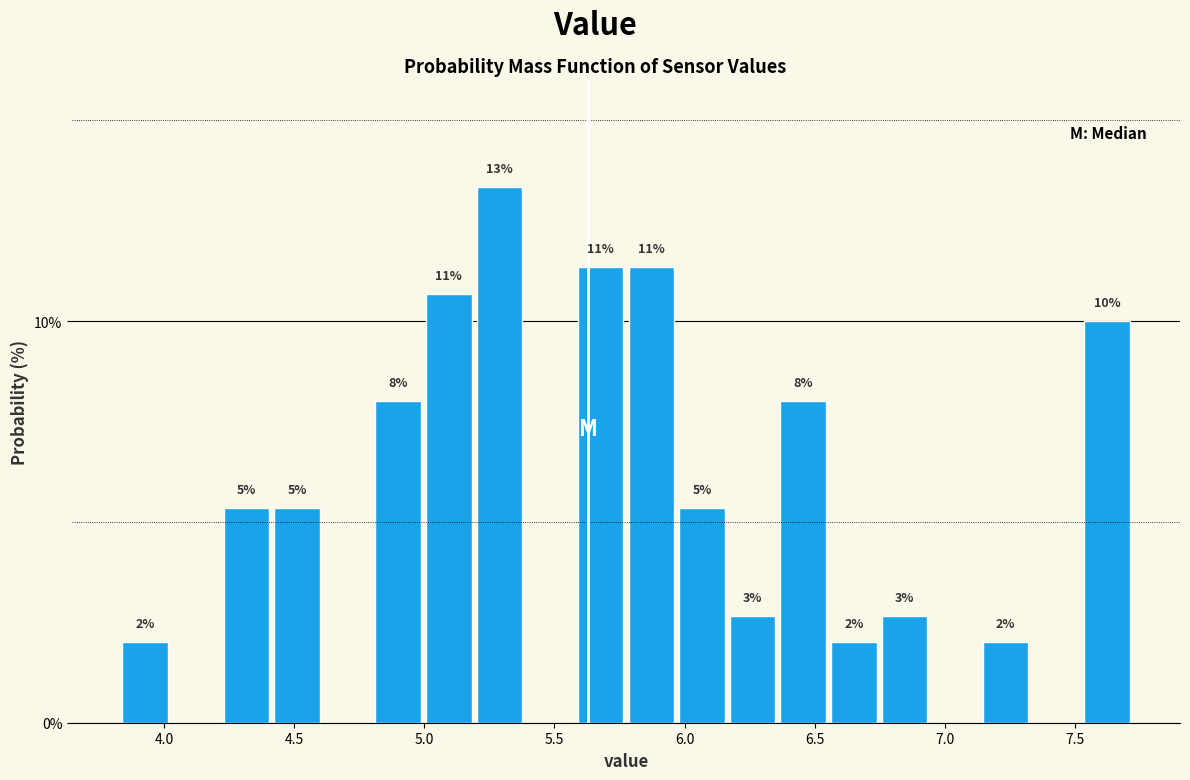

Around what value on the x-axis is the tallest bar? Give the approximate position of its centre, as read against the axis.

5.30